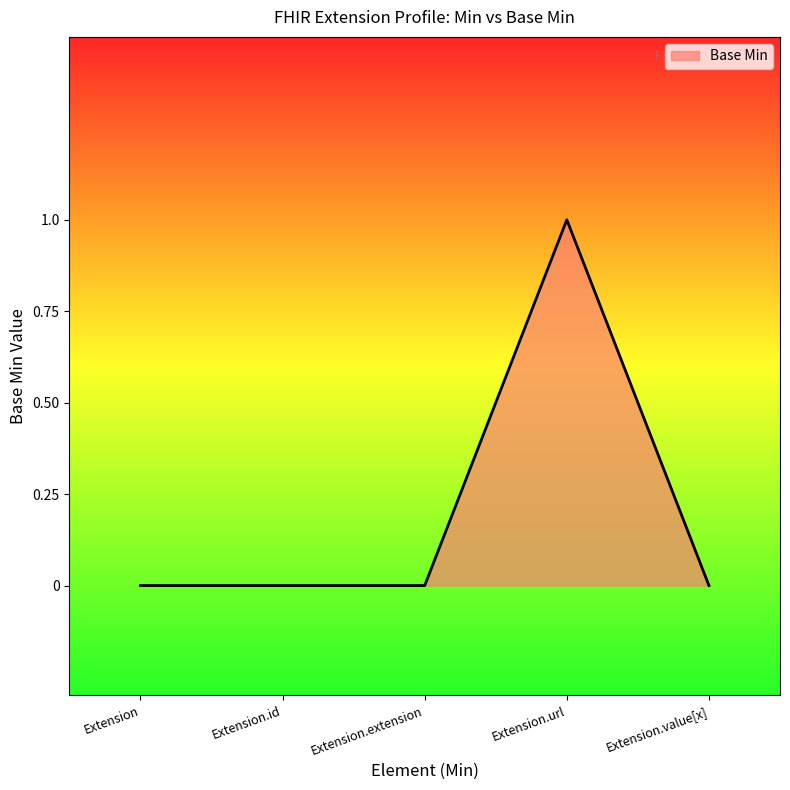

True or false: the data shows 0 at Extension.value[x].

True